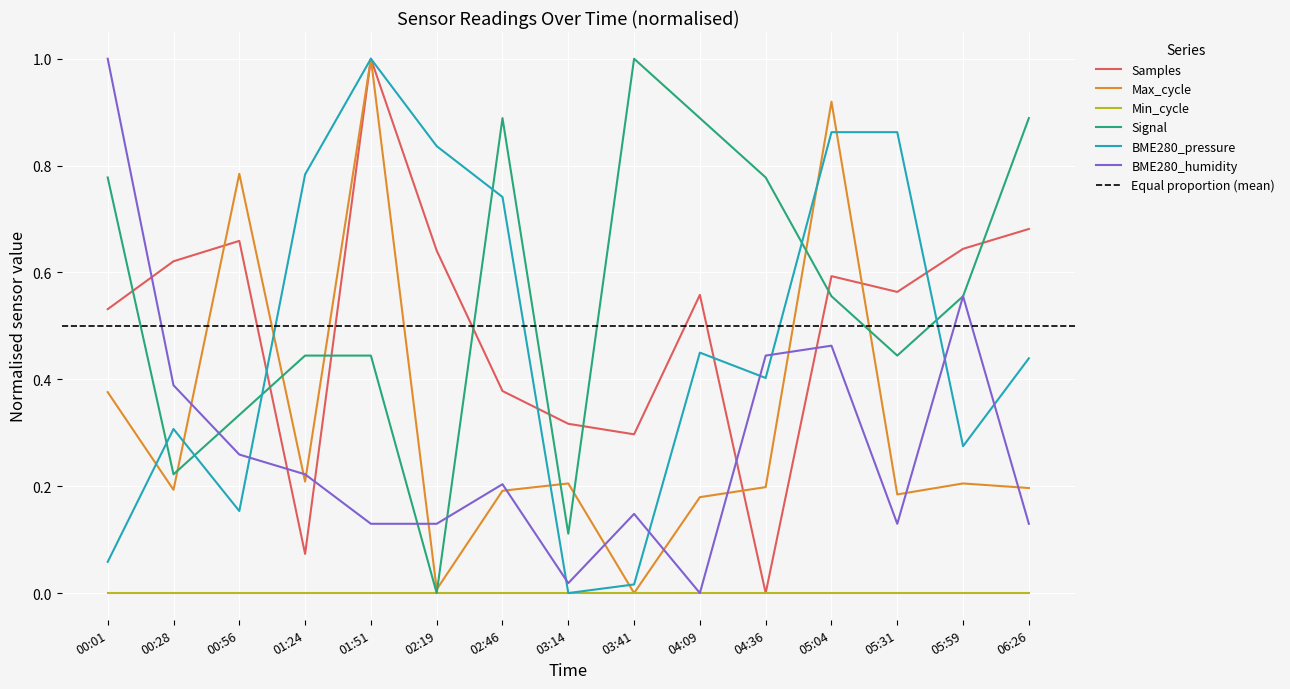

What is the highest value of the Samples series?

1.0